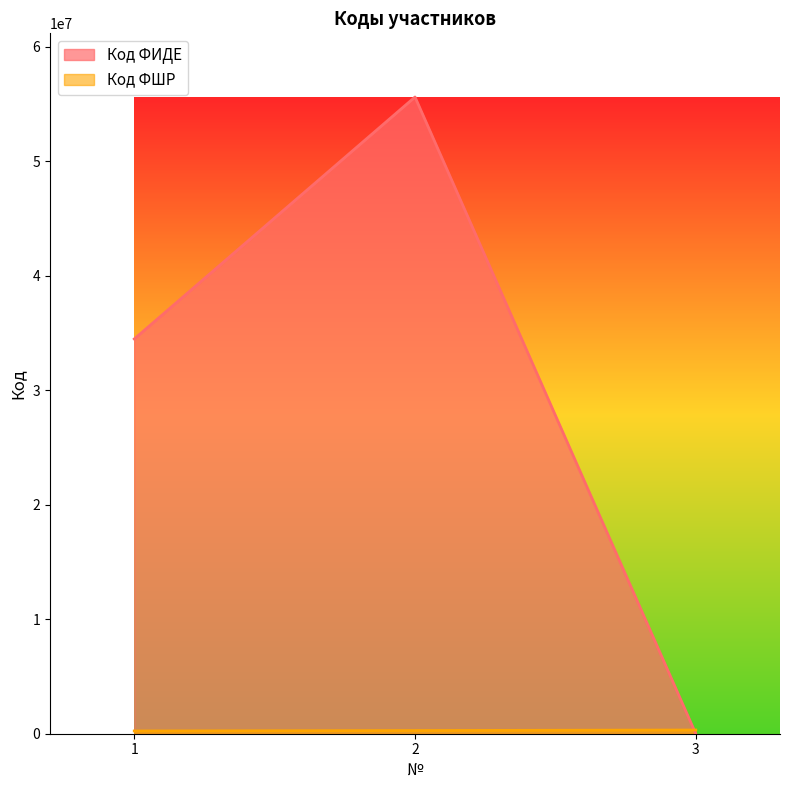

Count the Код ФШР values in the range 241007 to 323210.

3